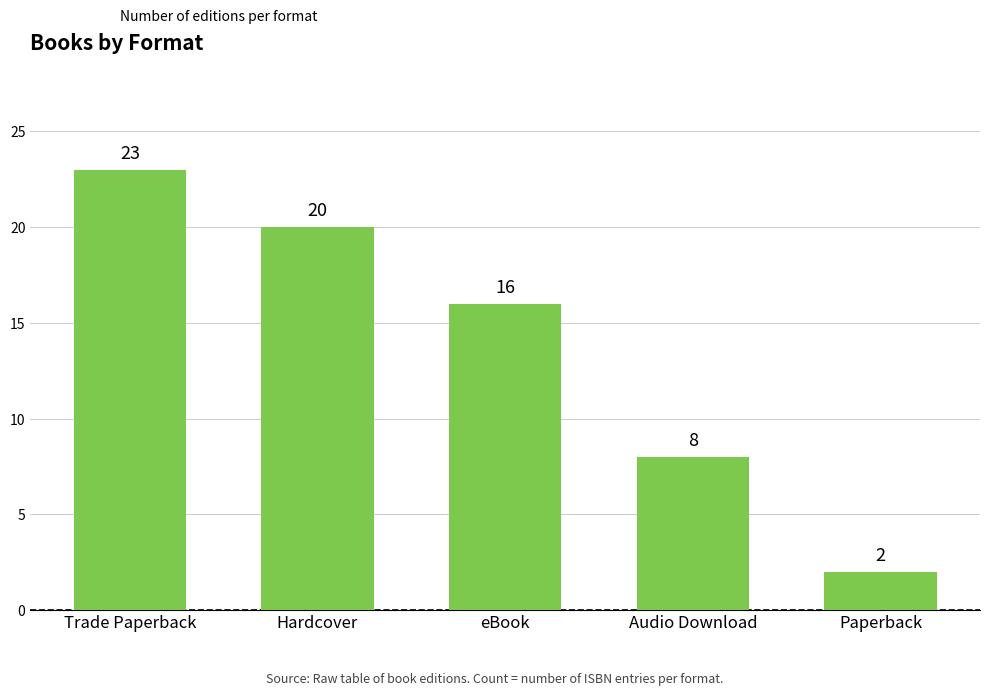

Does the chart contain stacked bars?

No